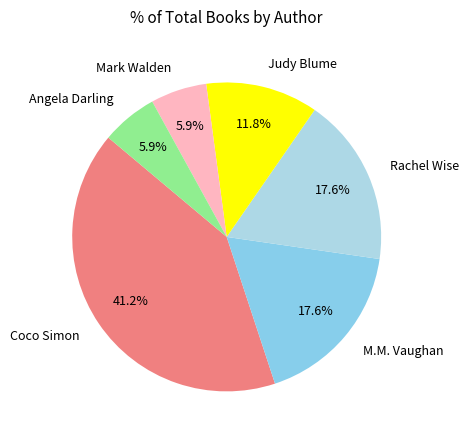

Does Mark Walden account for over 50% of the chart?

No